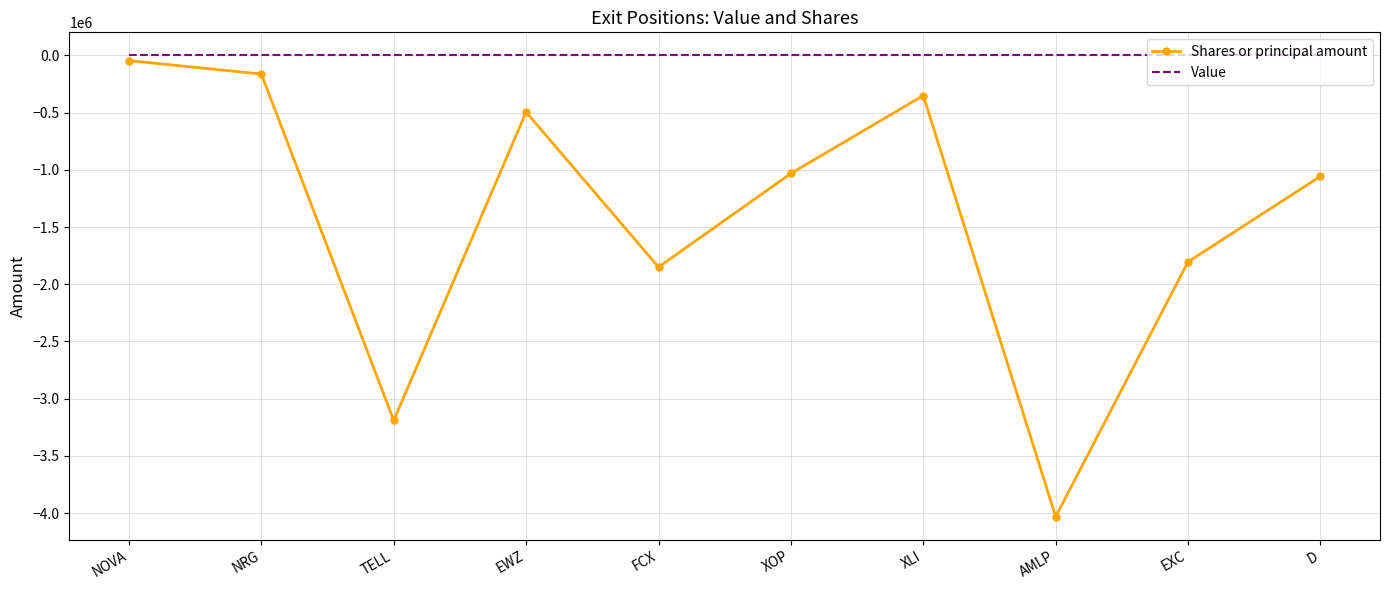

At which category does the chart reach its minimum across all series?

AMLP